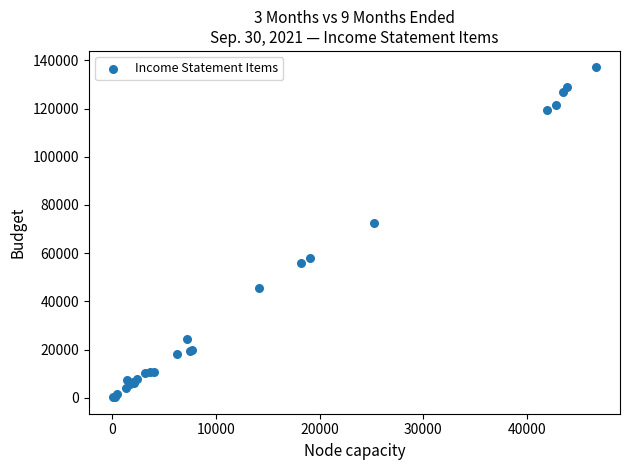

What Y value in the scatter plot is closest to 68644?

72365